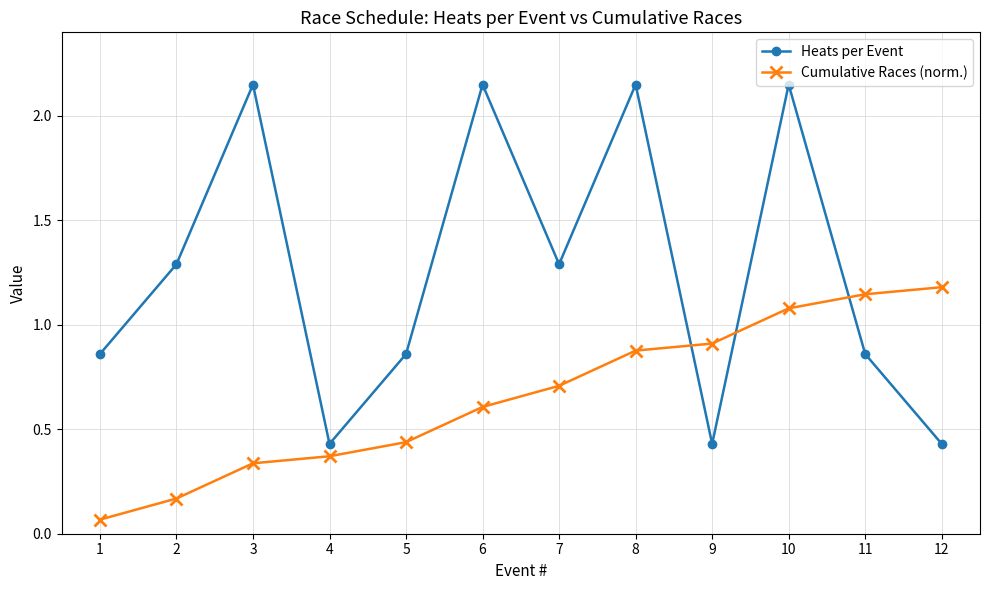

The value of Cumulative Races (norm.) at 12 is 1.8. True or false?

False